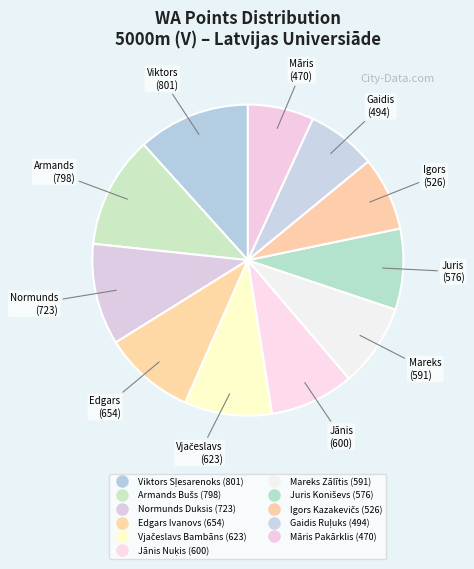

How much of the chart is everything except Juris Koniševs?

91.6%